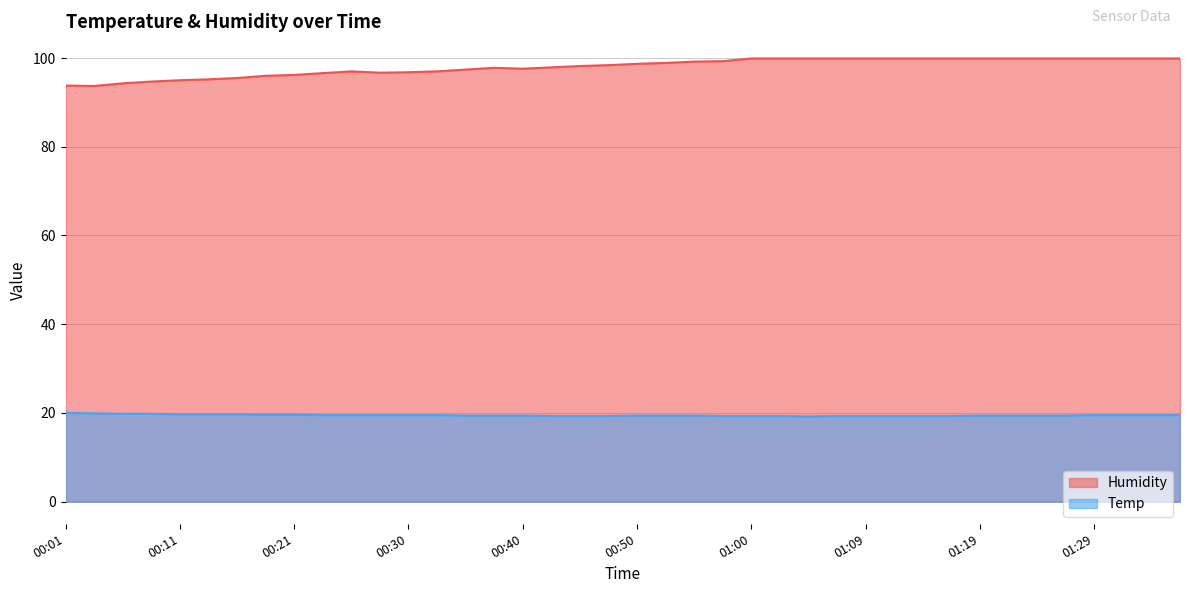

Reading right to left, list all the values displayed in this chart.

Humidity: 99.9	99.9	99.9	99.9	99.9	99.9	99.9	99.9	99.9	99.9	99.9	99.9	99.9	99.9	99.9	99.9	99.3	99.2	98.9	98.7	98.4	98.2	97.9	97.6	97.8	97.4	97.0	96.8	96.7	97.0	96.6	96.2	96.0	95.5	95.2	95.0	94.7	94.3	93.7	93.8
Temp: 19.5	19.5	19.5	19.5	19.4	19.4	19.4	19.4	19.3	19.3	19.3	19.3	19.3	19.2	19.3	19.3	19.3	19.4	19.4	19.4	19.3	19.3	19.3	19.4	19.4	19.4	19.5	19.5	19.5	19.5	19.5	19.6	19.6	19.7	19.7	19.7	19.8	19.8	19.9	20.0